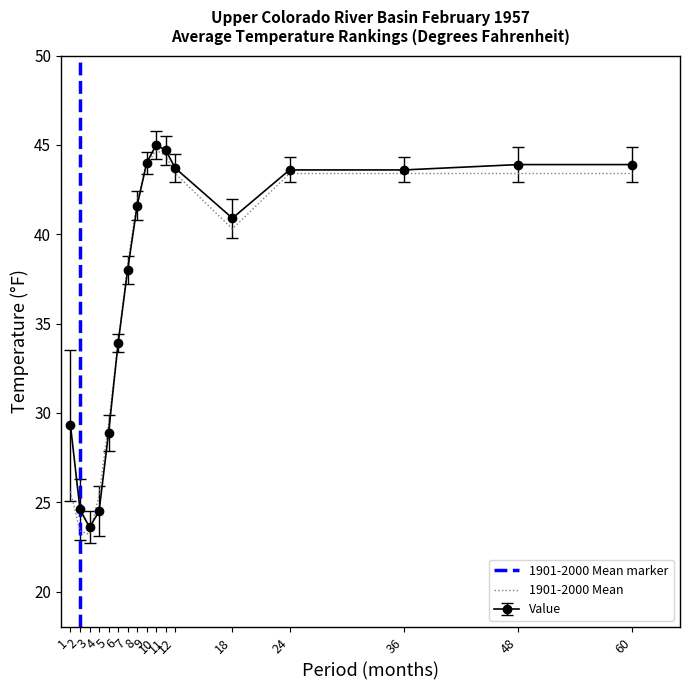

How many lines are shown in the chart?

2